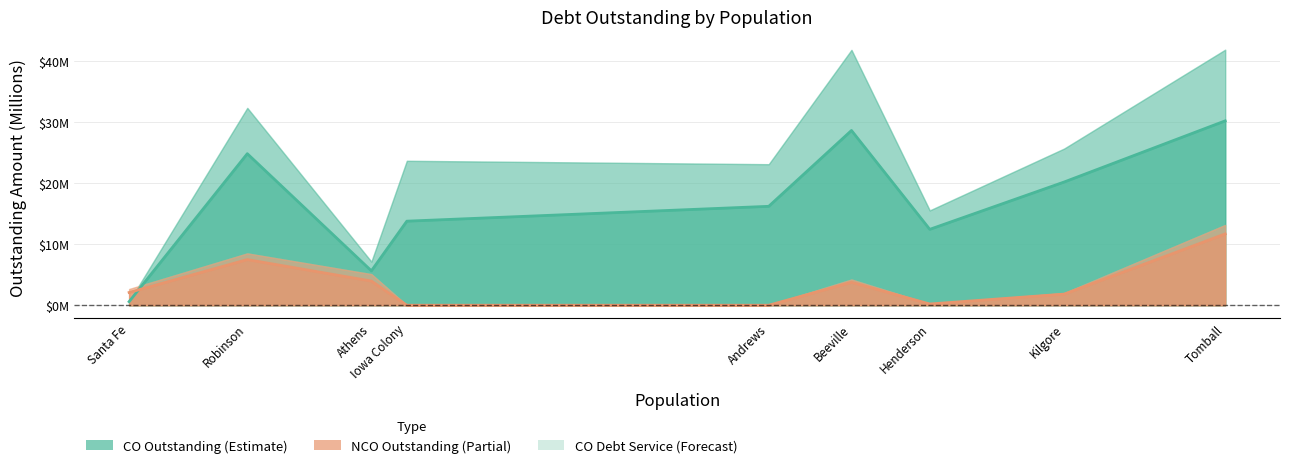

How many values in the CO Principal Line series exceed 16?

5